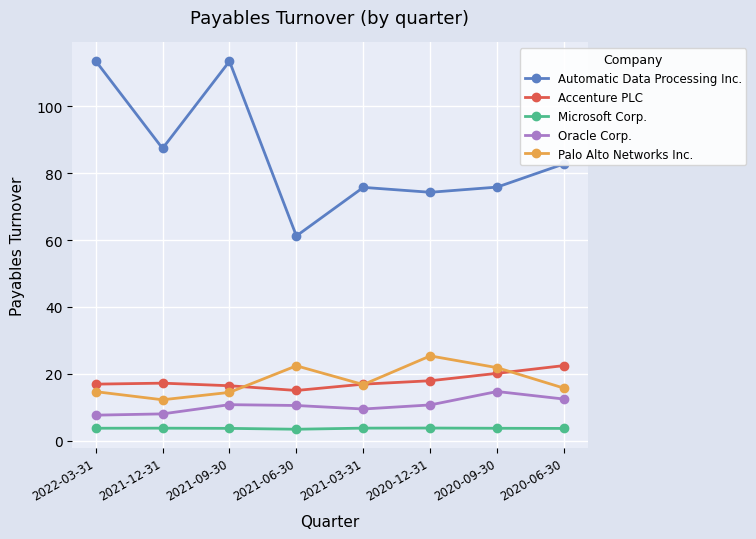

Which series has the largest range (max minus min)?

Automatic Data Processing Inc.